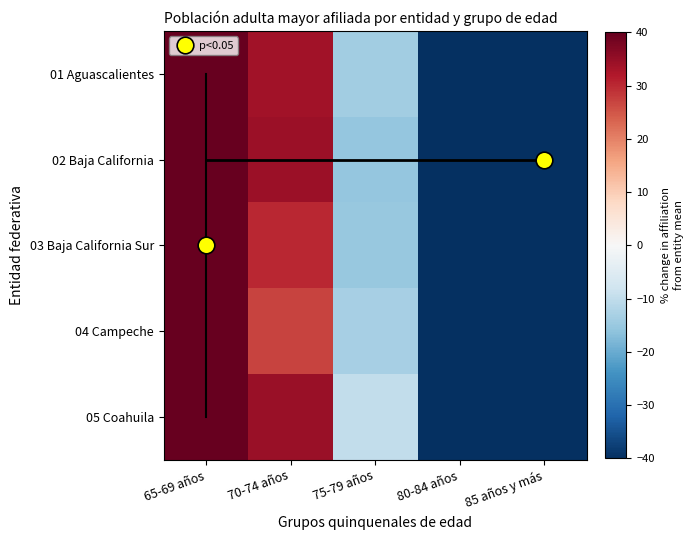

Reading left to right, transcribe all the data shown in this chart.

01 Aguascalientes: 65-69 años=83.9	70-74 años=33.5	75-79 años=-13.8	80-84 años=-48.2	85 años y más=-55.5
02 Baja California: 65-69 años=91.2	70-74 años=34.1	75-79 años=-15.6	80-84 años=-48.3	85 años y más=-61.5
03 Baja California Sur: 65-69 años=95.8	70-74 años=30.2	75-79 años=-15.2	80-84 años=-51.4	85 años y más=-59.3
04 Campeche: 65-69 años=81.6	70-74 años=27.1	75-79 años=-13.4	80-84 años=-45.4	85 años y más=-49.9
05 Coahuila: 65-69 años=67.0	70-74 años=34.6	75-79 años=-9.7	80-84 años=-41.7	85 años y más=-50.2